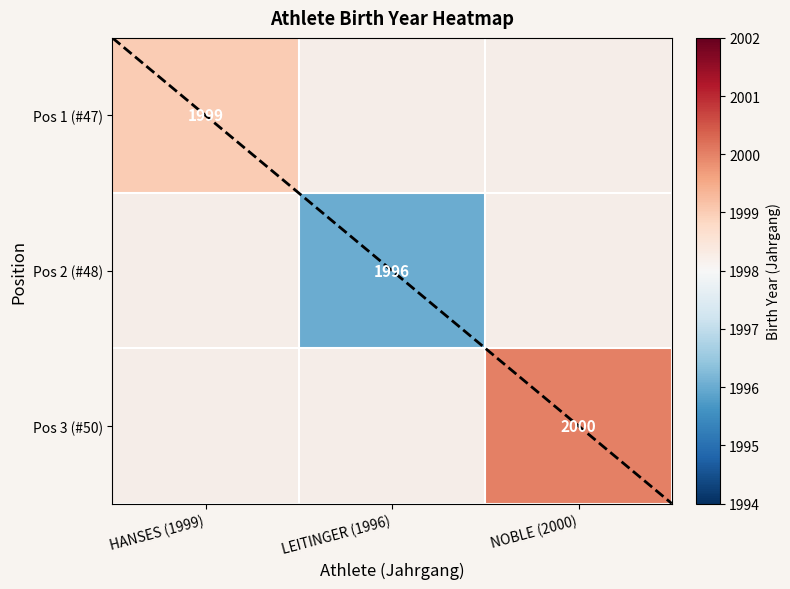

True or false: Pos 2 (#48) has a value of 3228 at LEITINGER (1996).

False